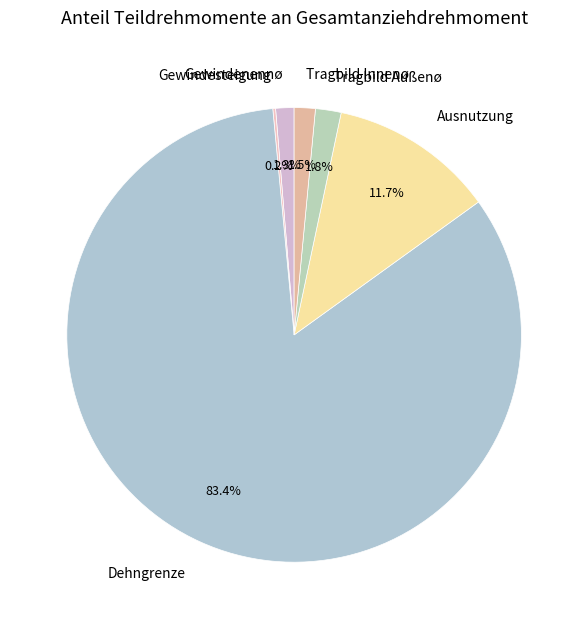

Between Tragbild Außenø and Dehngrenze, which is larger?

Dehngrenze